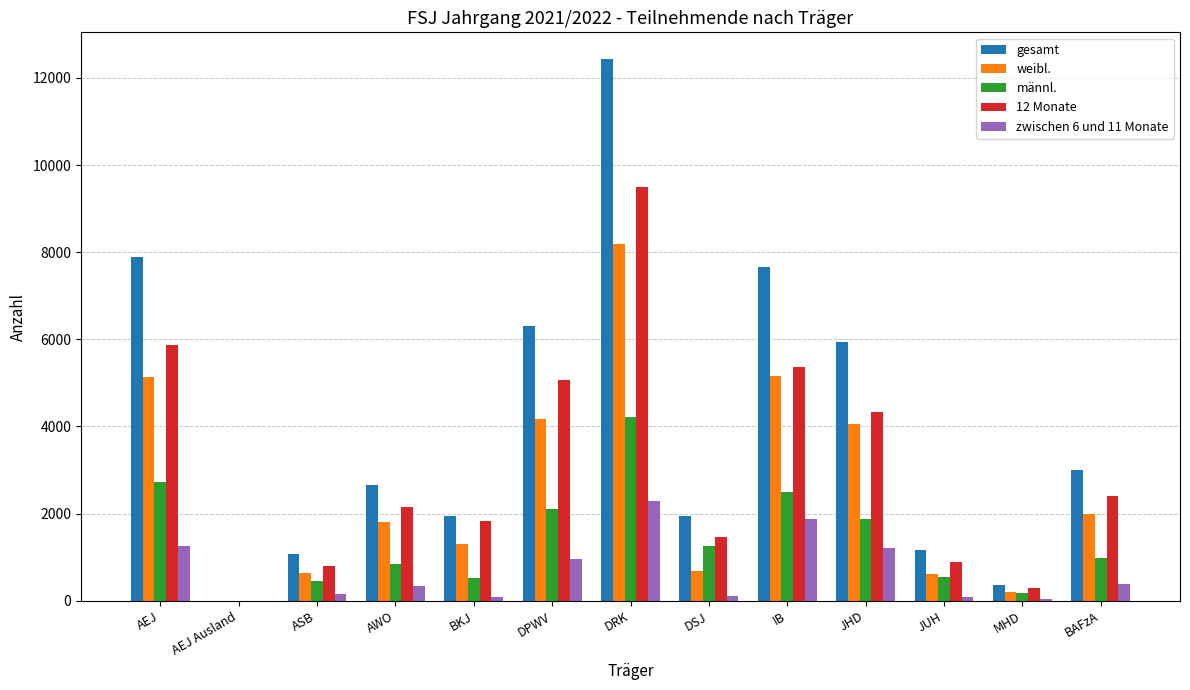

What is the sum of all männl. values?

18191